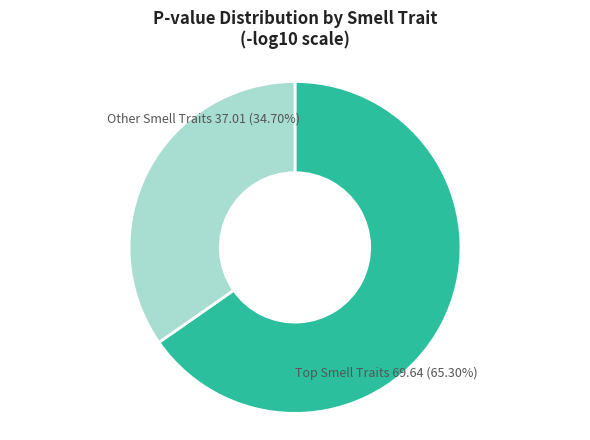

How many segments does this pie chart have?

2